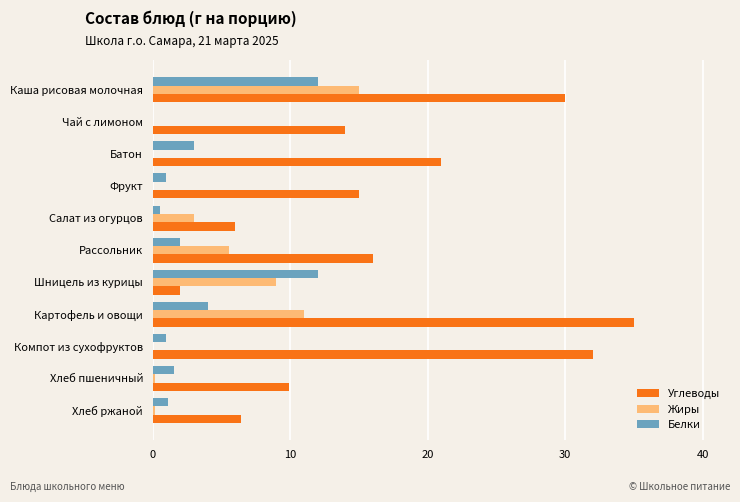

Is it true that Жиры equals 9.8 at Рассольник?

False